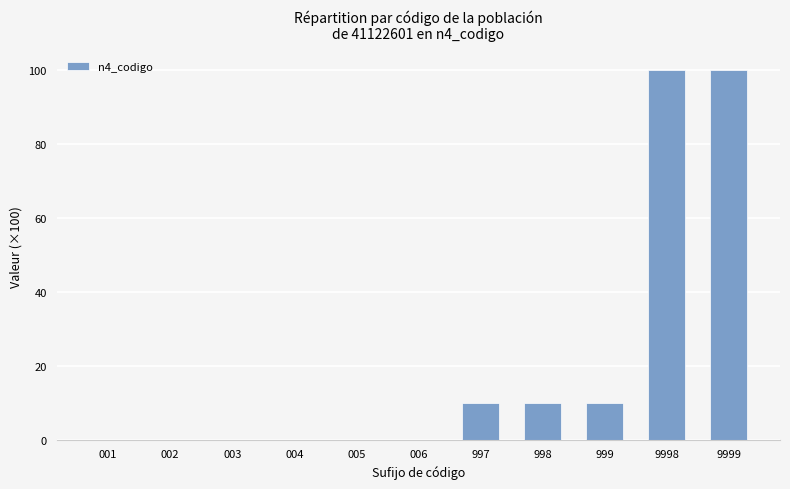

Are the bars grouped side by side (vs. stacked)?

No